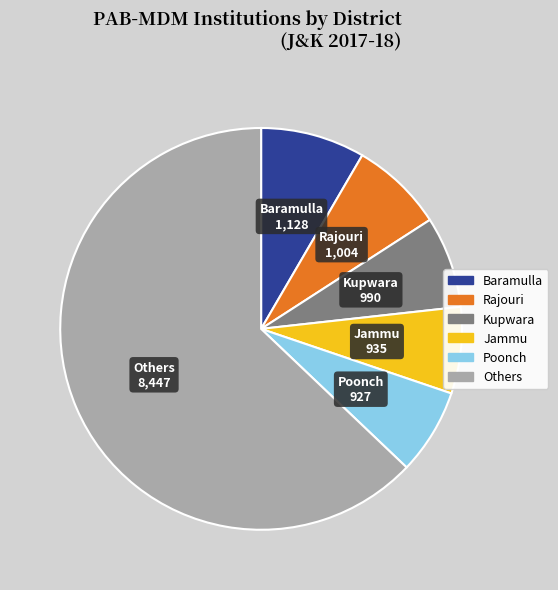

Is there any slice that represents more than half of the pie?

Yes